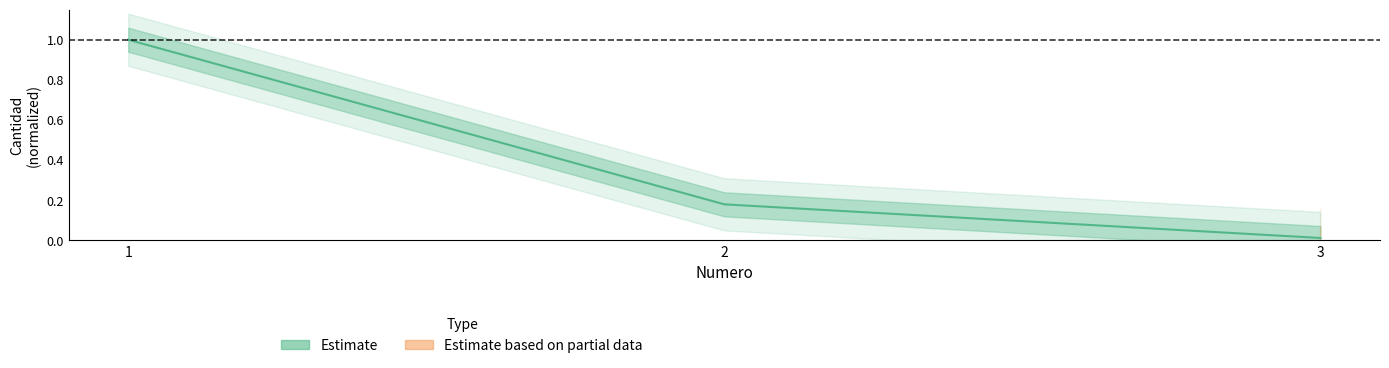

How many series are shown in this chart?

1